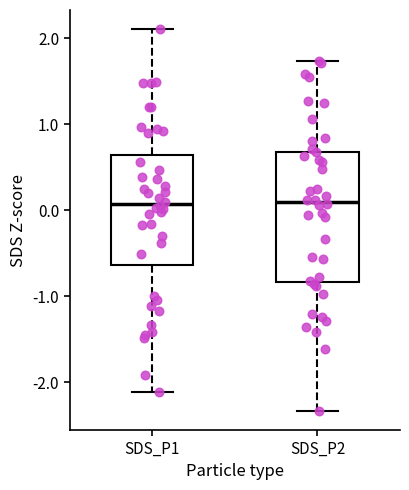

Where is the upper edge of the box for SDS_P1 on the y-axis? The values are not printed on the chart, so give them approximately, as read against the axis.

0.6